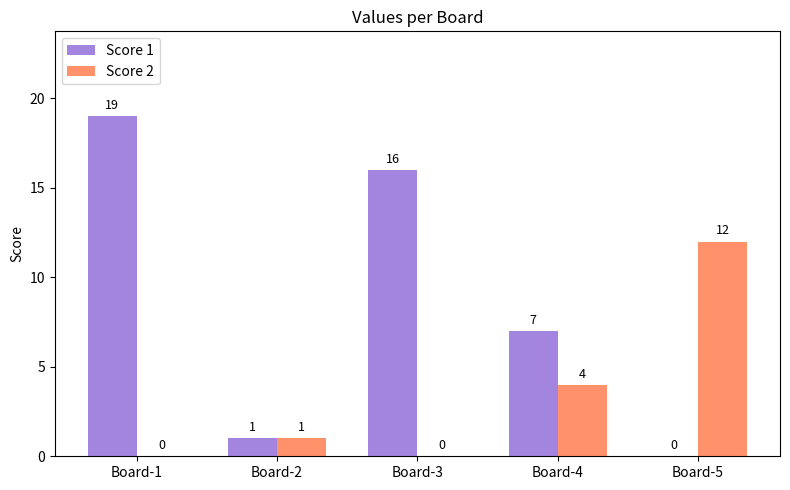

True or false: Score 2 has a value of 1 at Board-2.

True